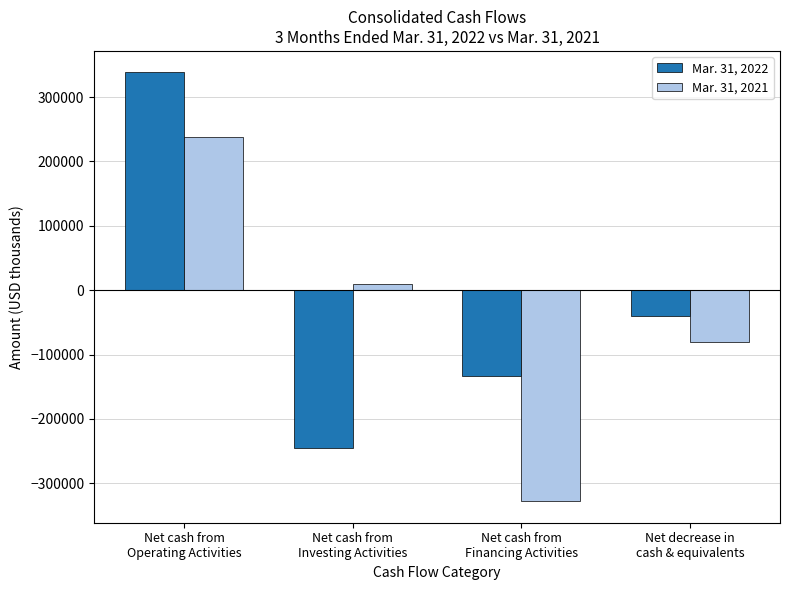

What position from the right is Net cash from
Operating Activities?

4